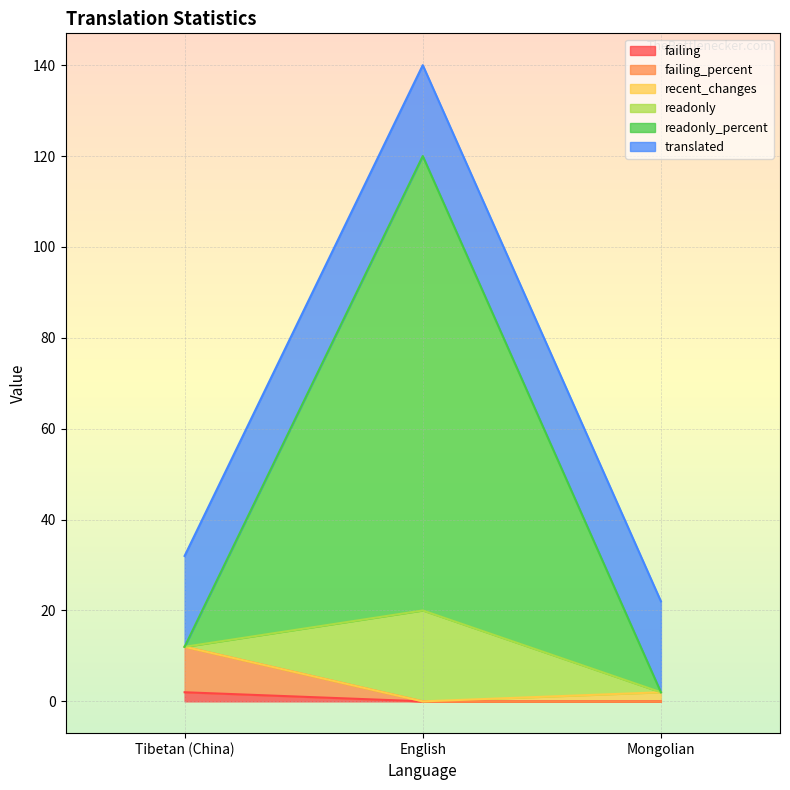

Is it true that failing_percent equals -5 at English?

False